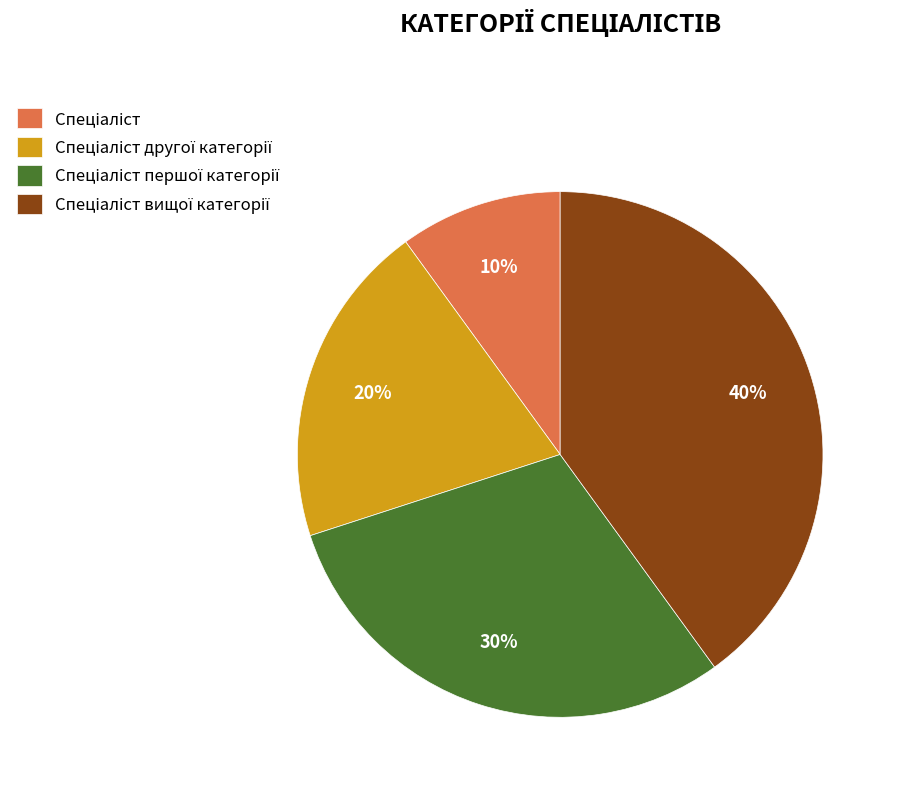

To the nearest percent, what is the difference between the largest and smallest slice percentages?

30%